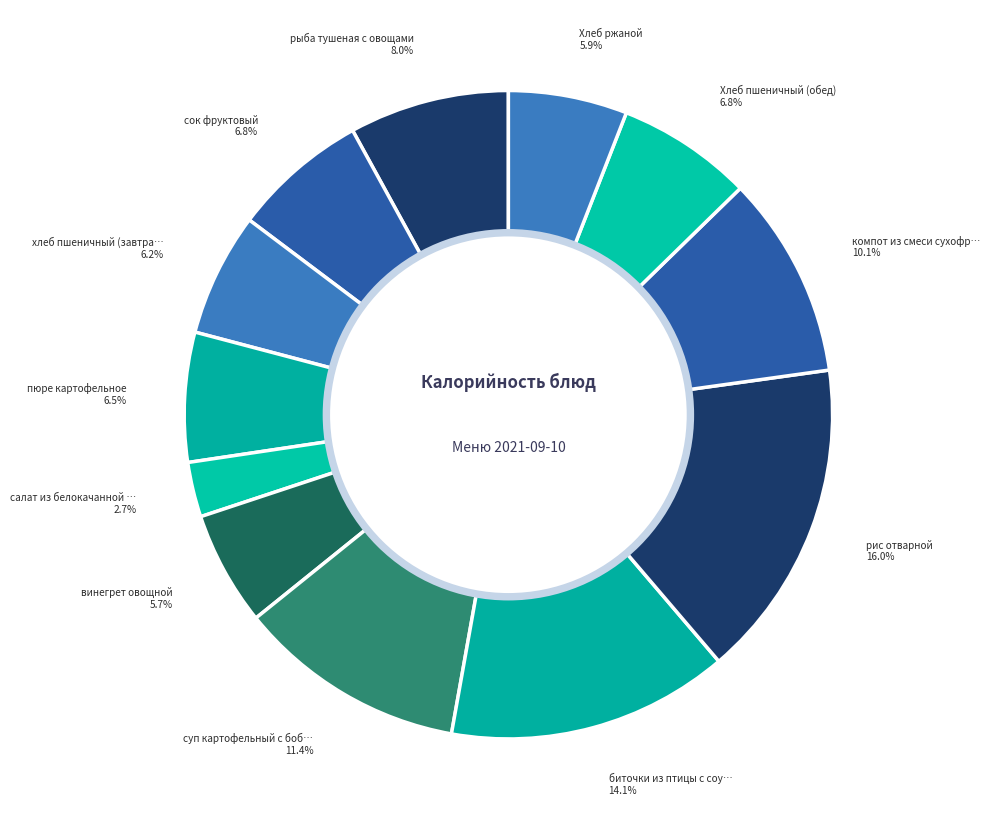

How many segments does this pie chart have?

12